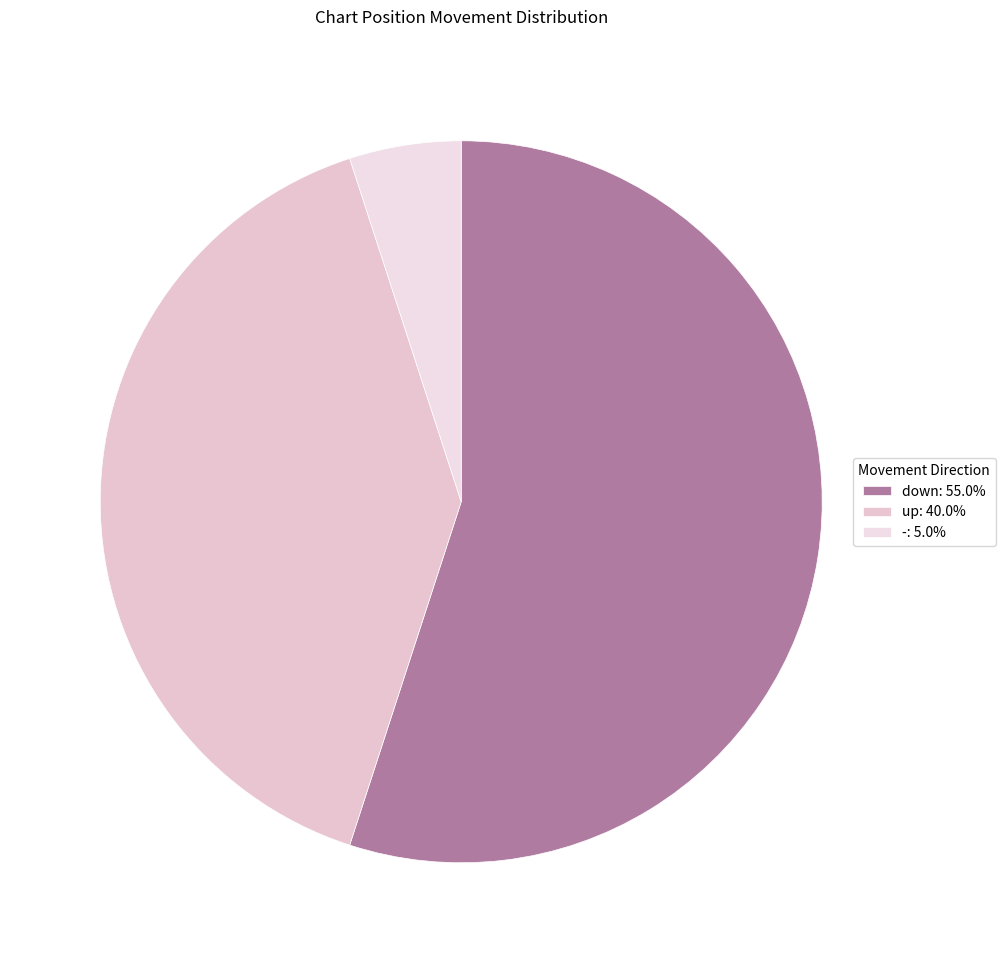

What is the ratio of the value at down to the value at up?

1.4